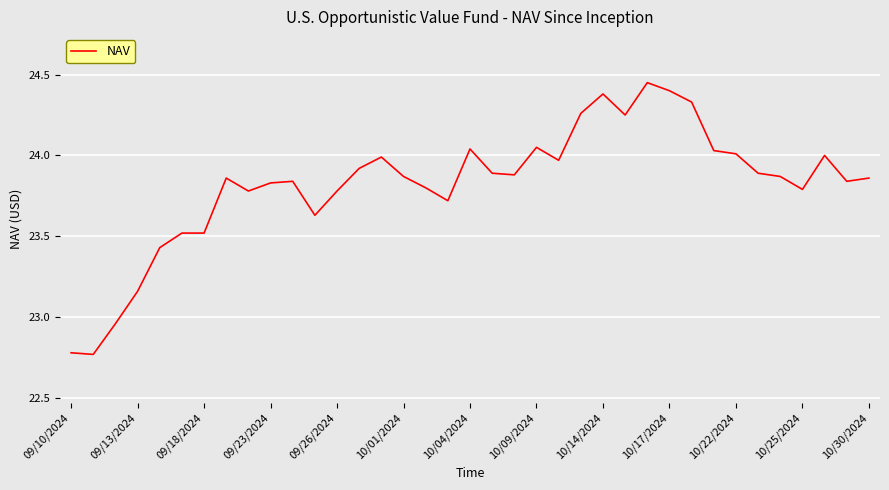

What is the difference between the maximum and minimum values?

1.7